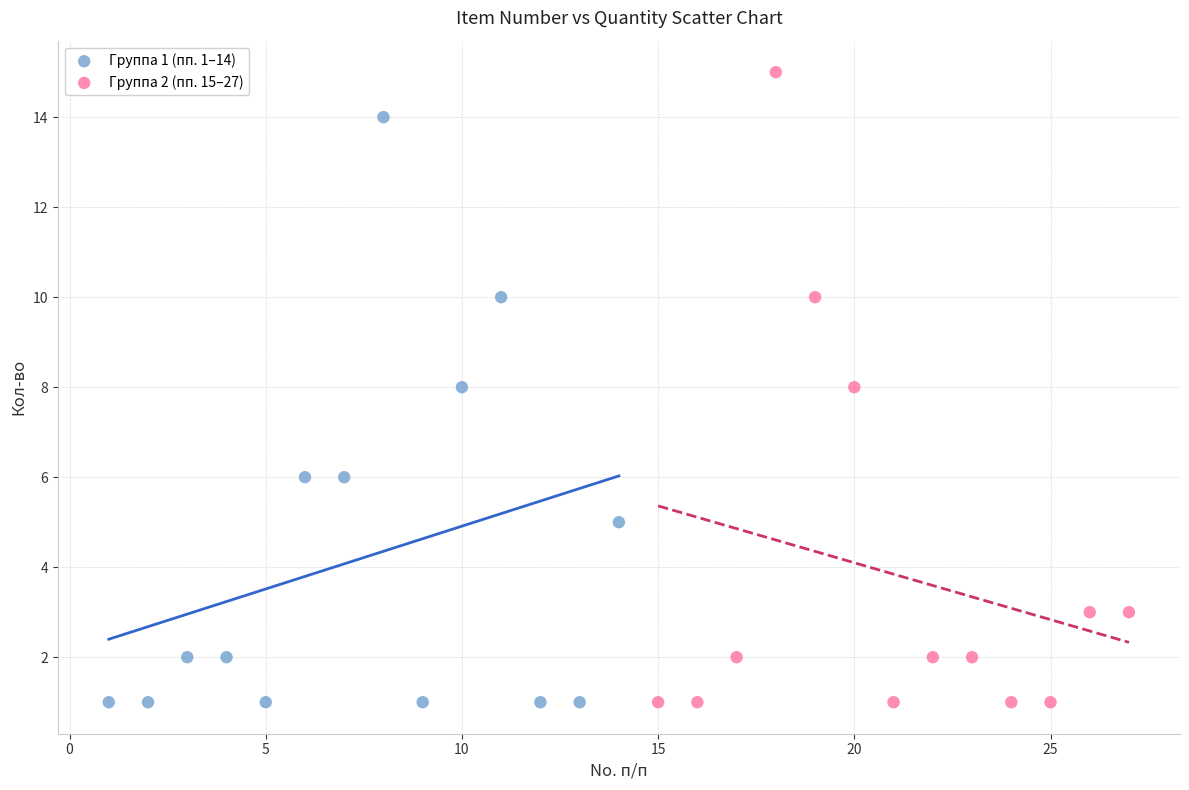

Which series has the largest Y range (max minus min)?

Группа 2 (пп. 15–27)